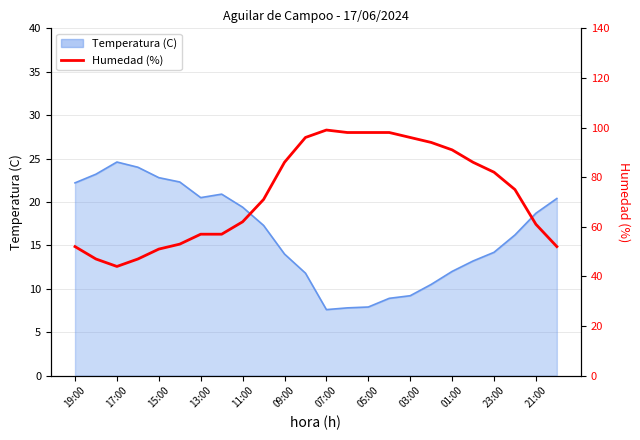

What is the sum of all values?

1753